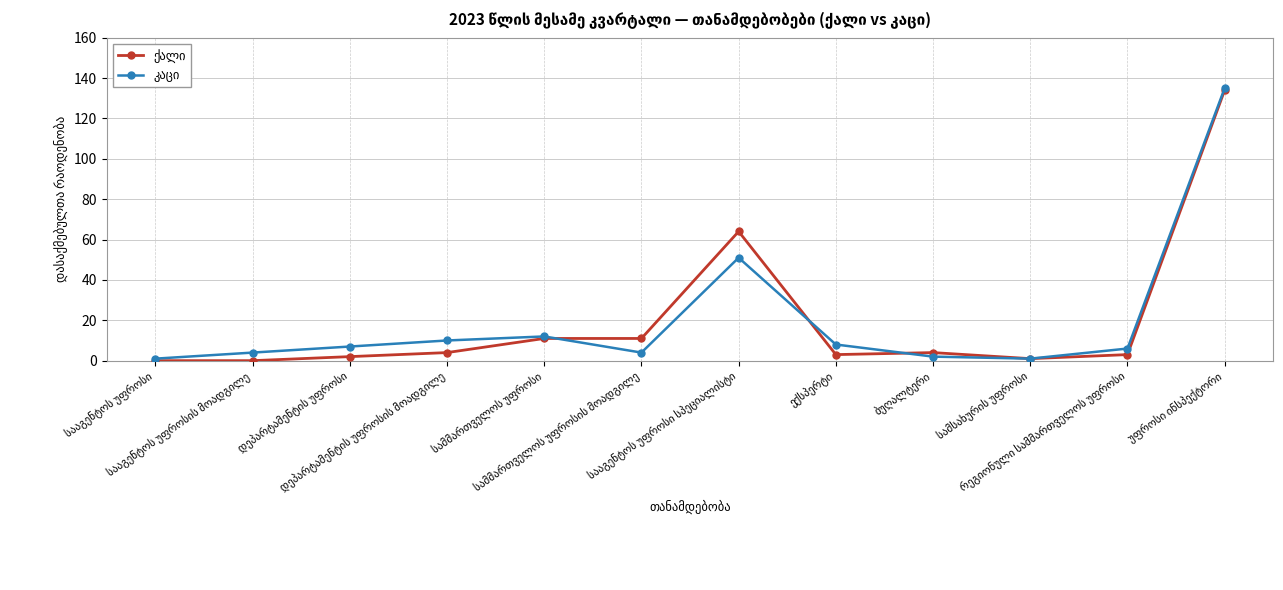

What is the greatest value displayed?

135